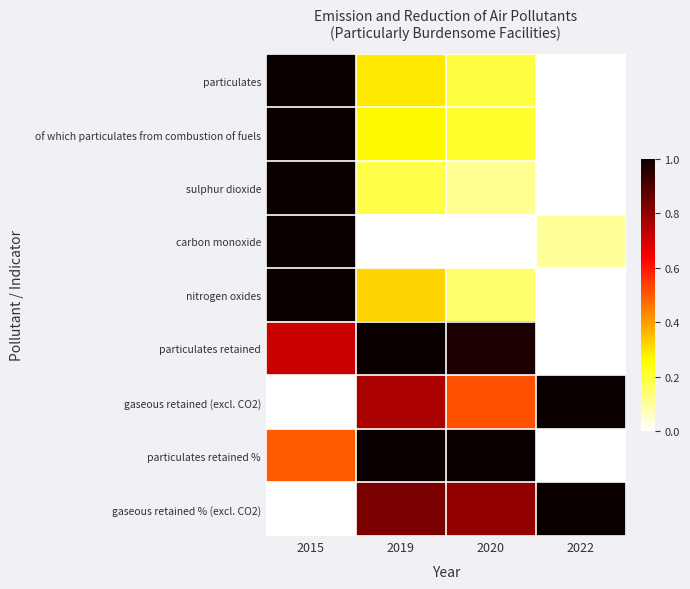

Rank the series by their maximum value, from highest to lowest.

particulates, of which particulates from combustion of fuels, sulphur dioxide, carbon monoxide, nitrogen oxides, particulates retained, gaseous retained (excl. CO2), particulates retained %, gaseous retained % (excl. CO2)